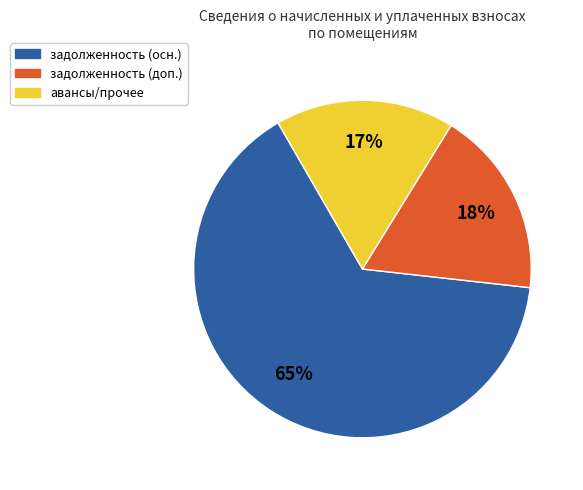

To the nearest percent, what is the difference between the largest and smallest slice percentages?

48%